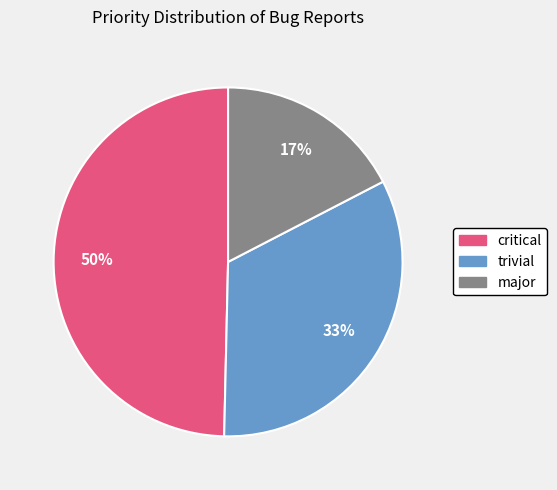

Is there a majority slice in this chart?

No